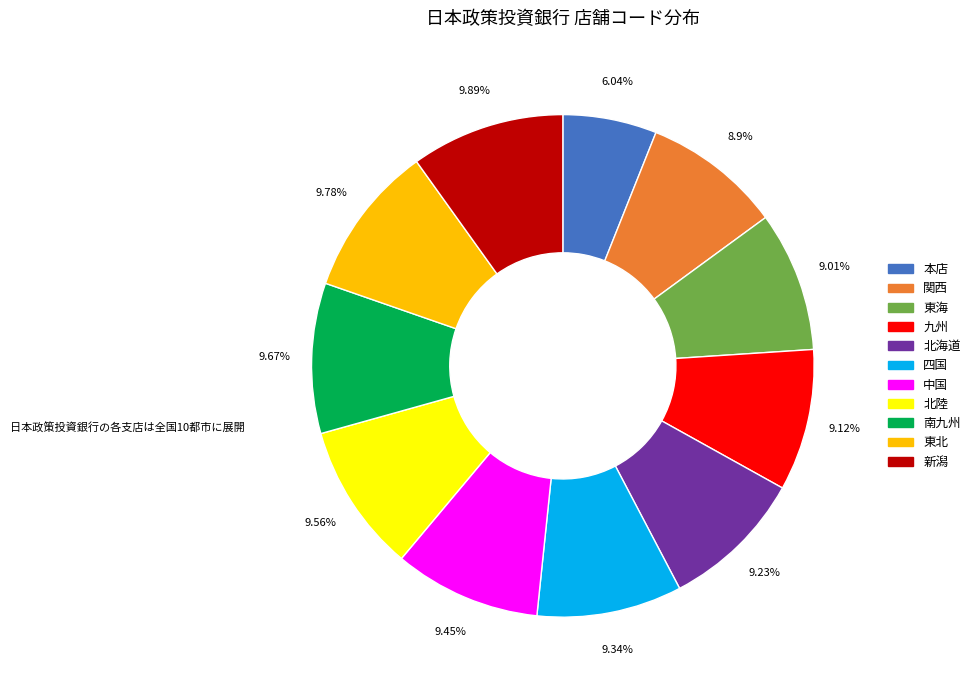

How many slices are in this pie chart?

11